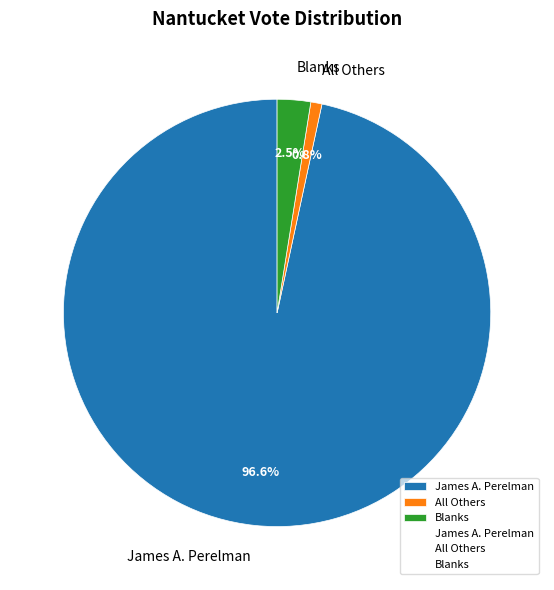

Rank the categories by value from highest to lowest.

James A. Perelman, Blanks, All Others